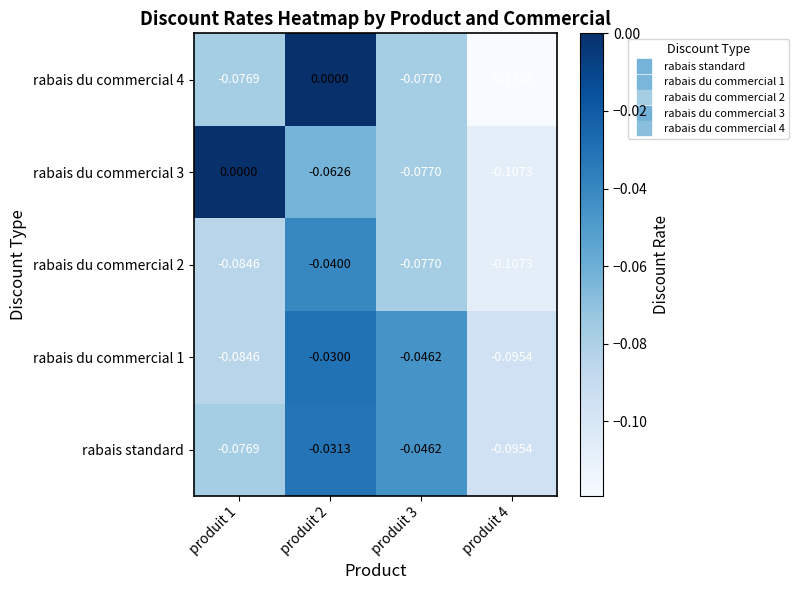

Is the value of rabais du commercial 3 at produit 1 greater than the value of rabais du commercial 1 at produit 2?

Yes